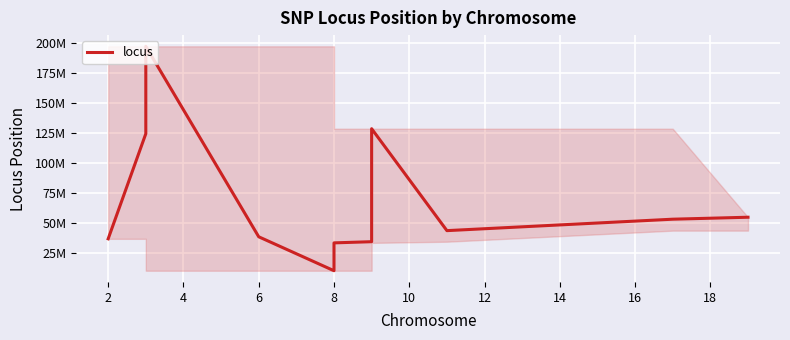

What is the greatest value displayed?

197588888